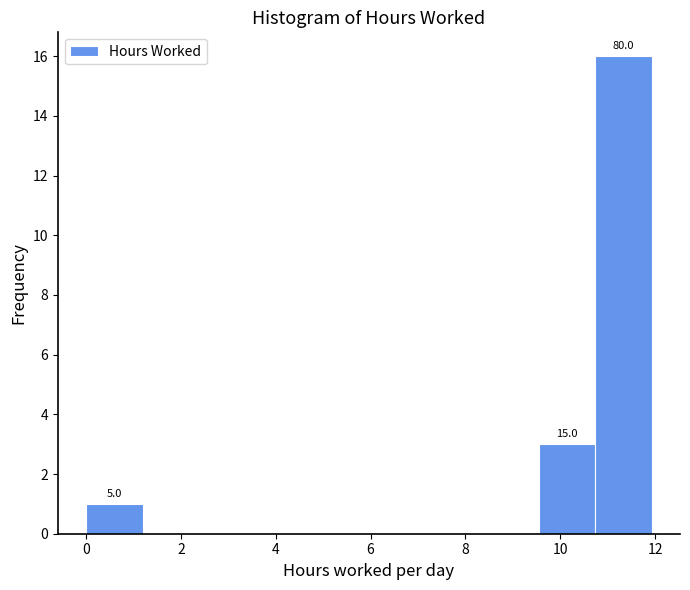

Over which range of the x-axis is the bar tallest?

10.8 to 12.0